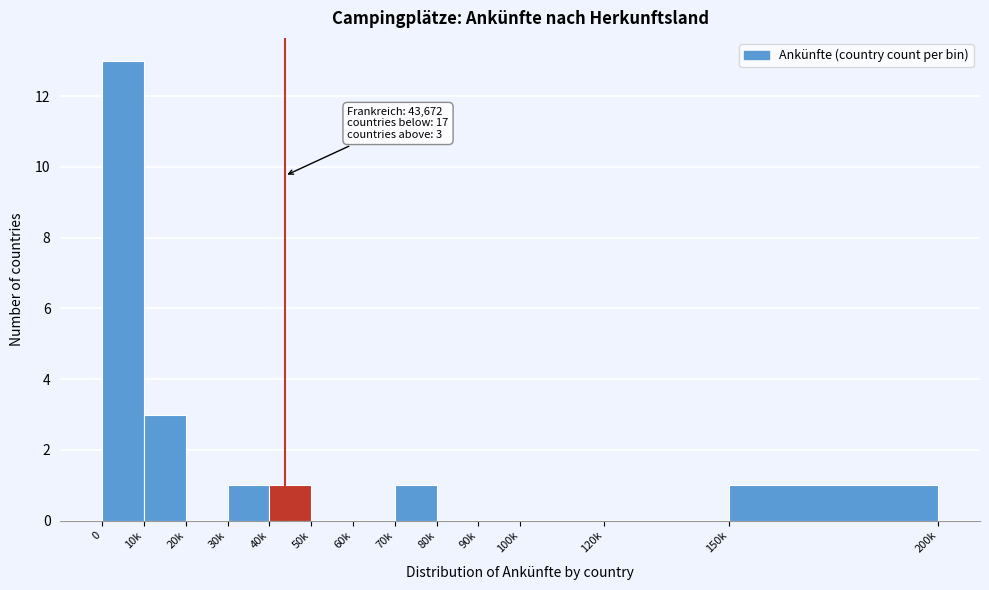

Reading right to left, transcribe all the data shown in this chart.

150k=1	120k=0	100k=0	90k=0	80k=0	70k=1	60k=0	50k=0	40k=1	30k=1	20k=0	10k=3	0=13